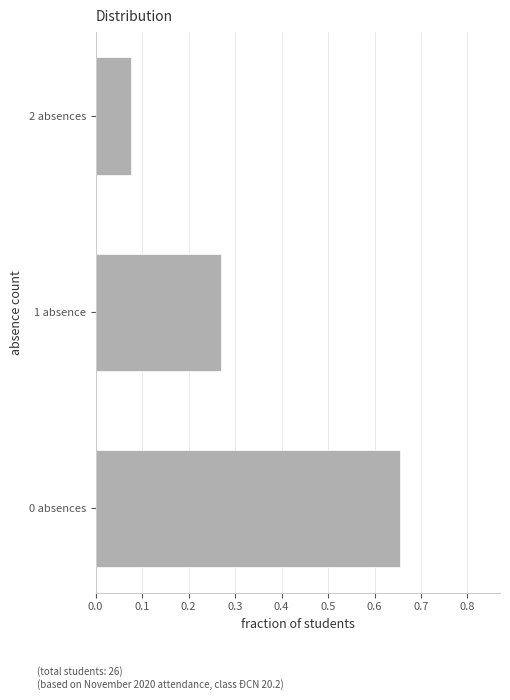

At which label is the value closest to 0?

2 absences